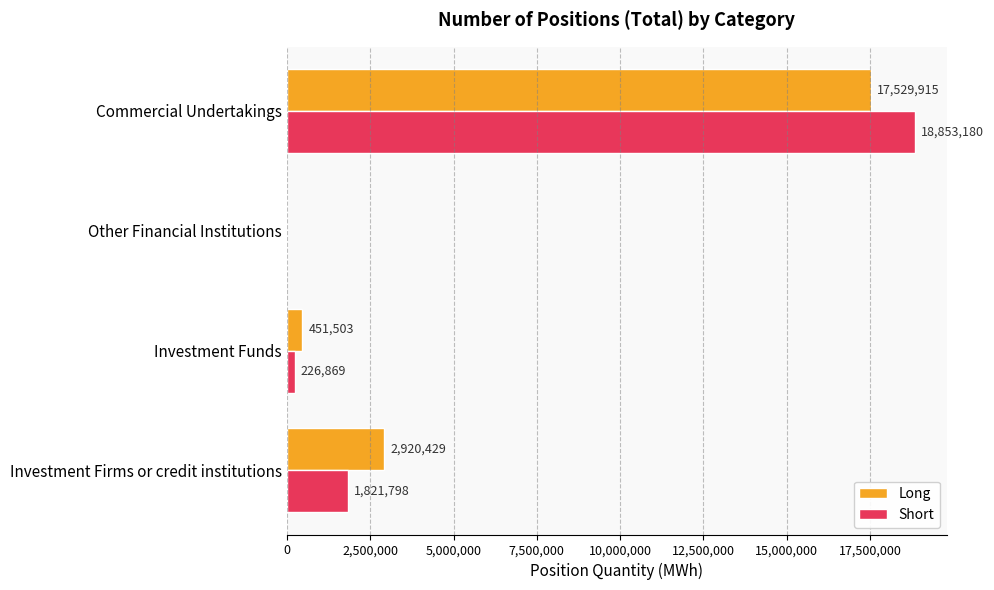

The value of Long at Investment Firms or credit institutions is 1000573. True or false?

False